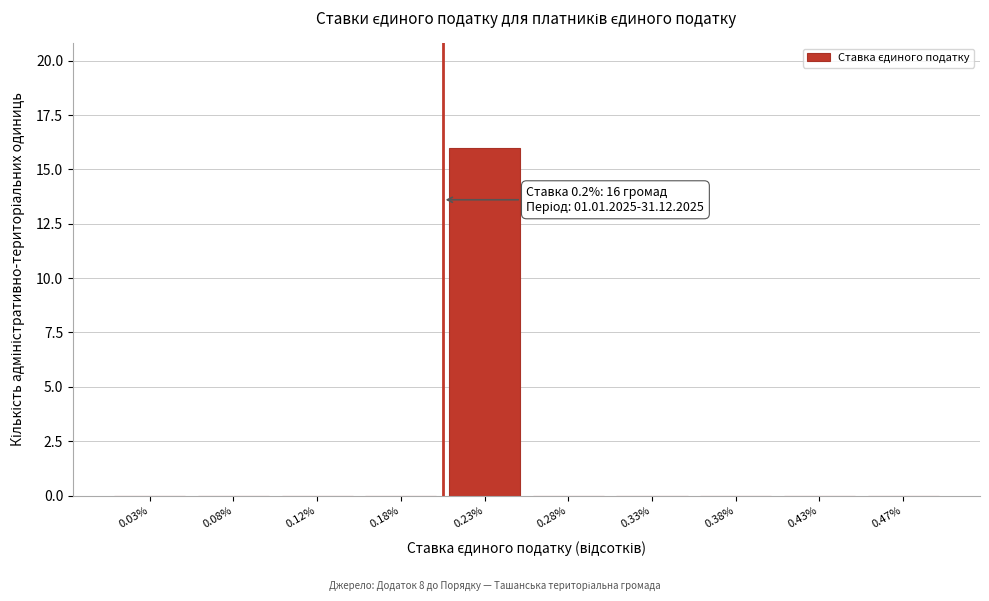

Over which range of the x-axis is the bar tallest?

0.20 to 0.25